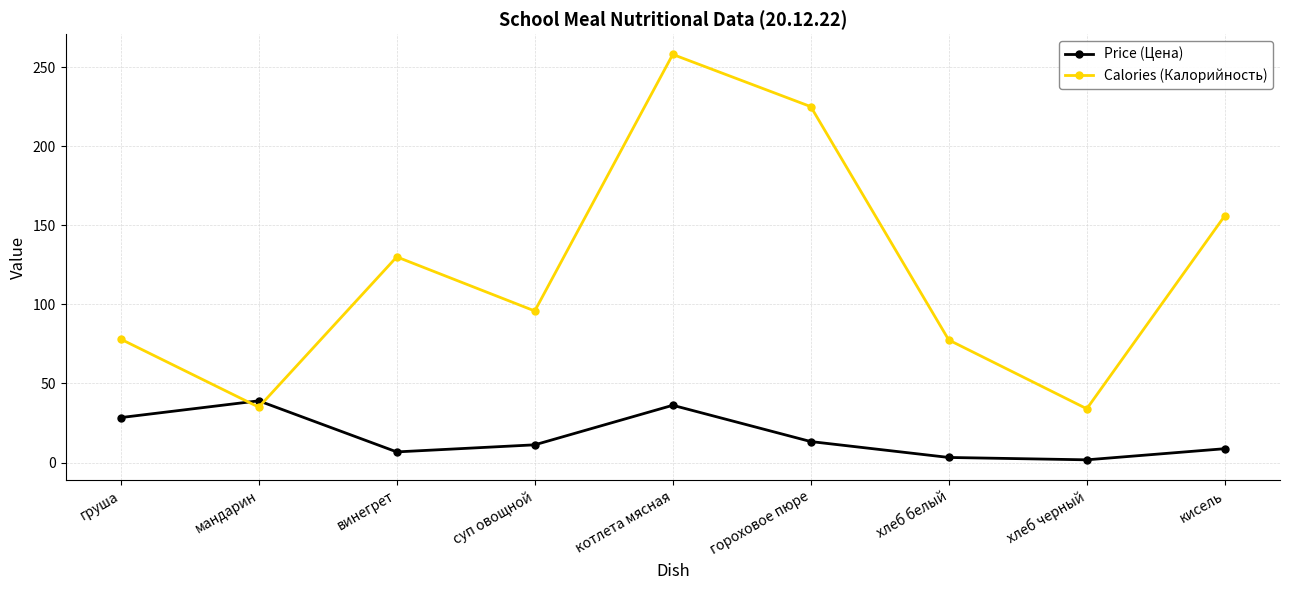

What is the difference between the Price (Цена) values at гороховое пюре and котлета мясная?

22.9